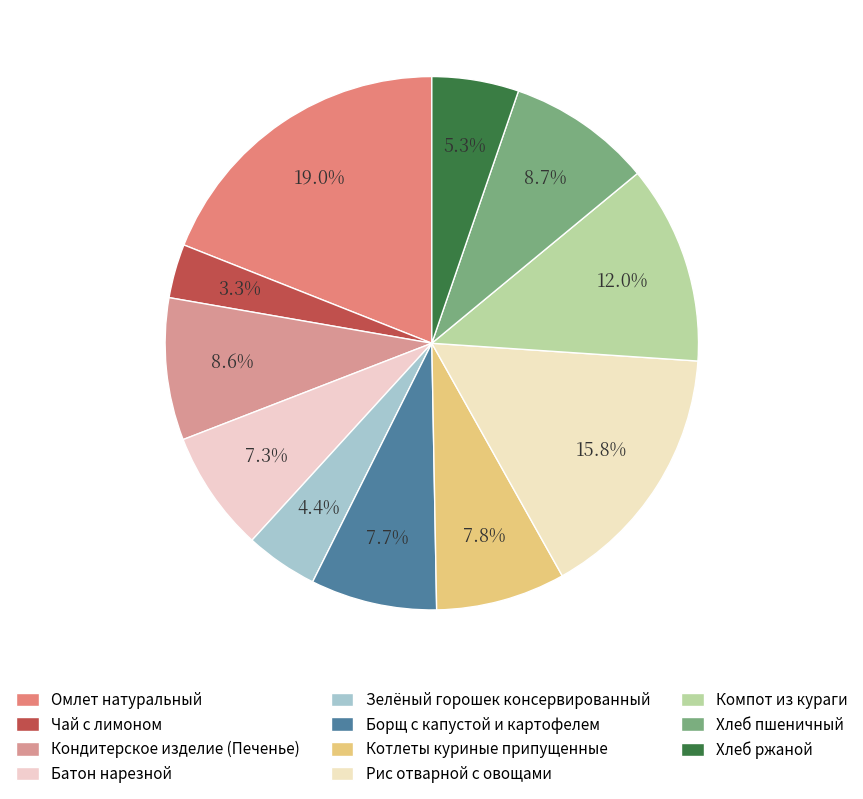

What is the total percentage of Рис отварной с овощами and Борщ с капустой и картофелем?

23.5%